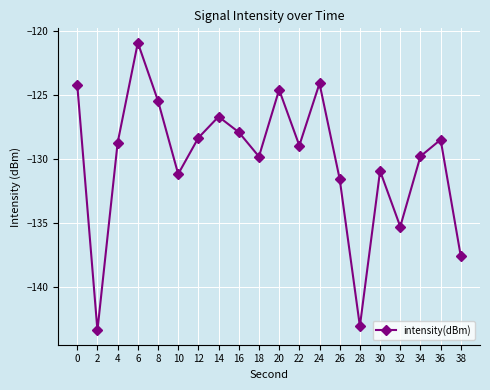

Where is the first local maximum?

6